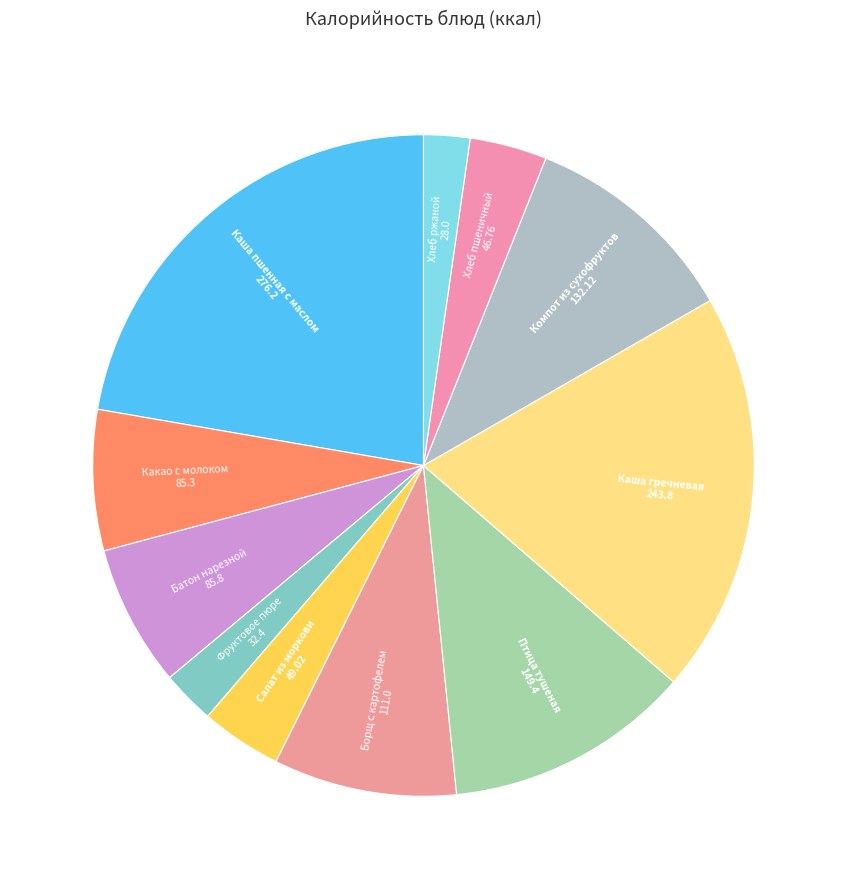

Is there a majority slice in this chart?

No